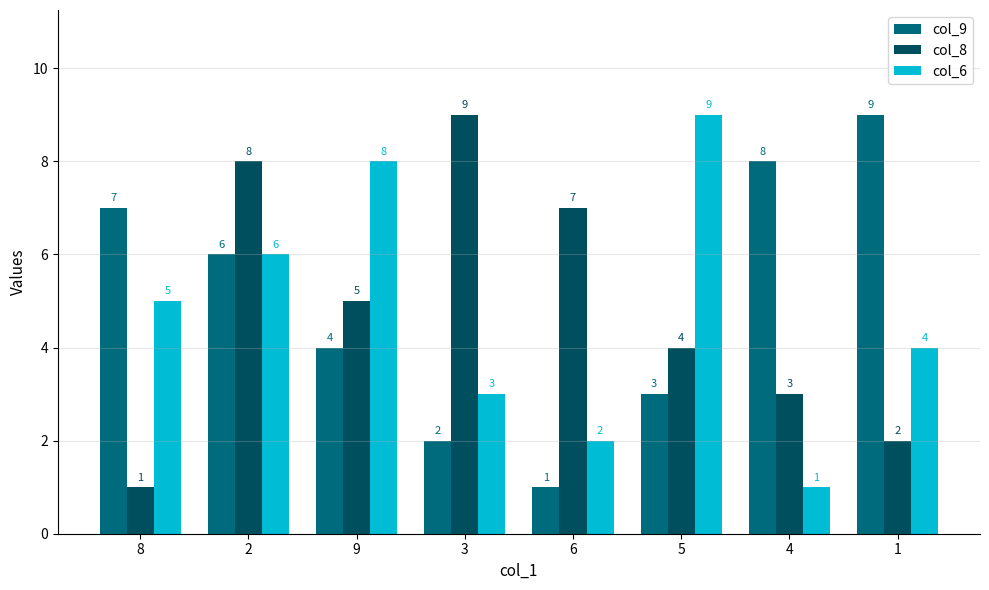

Rank the categories by col_8 value from highest to lowest.

3, 2, 6, 9, 5, 4, 1, 8